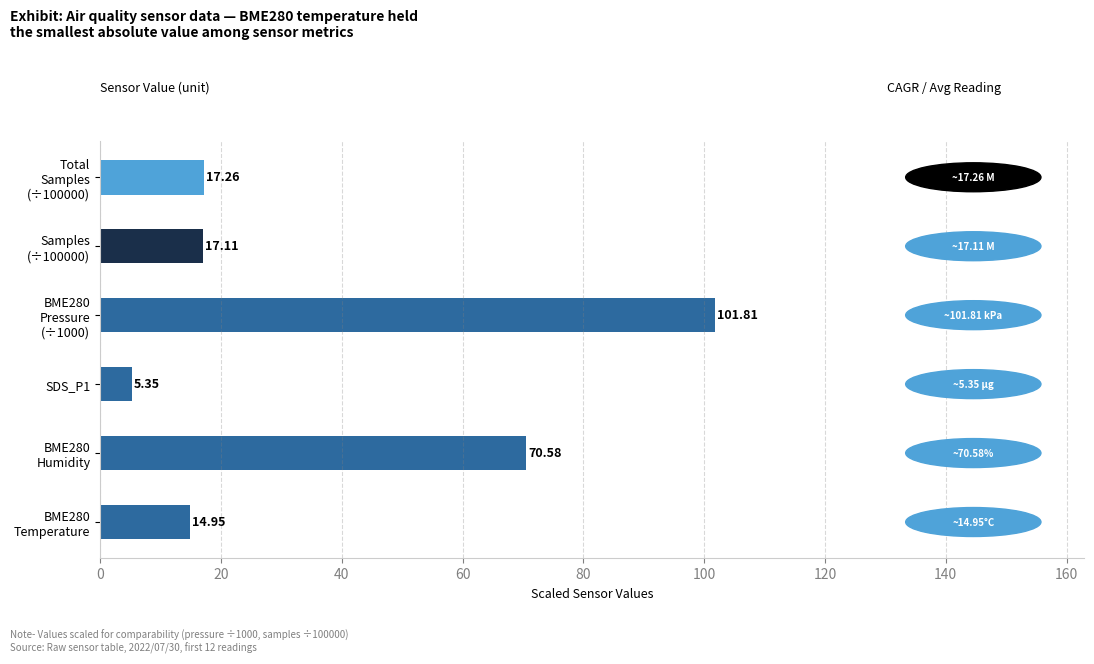

Where is the data nearest to the value 53?

BME280
Humidity